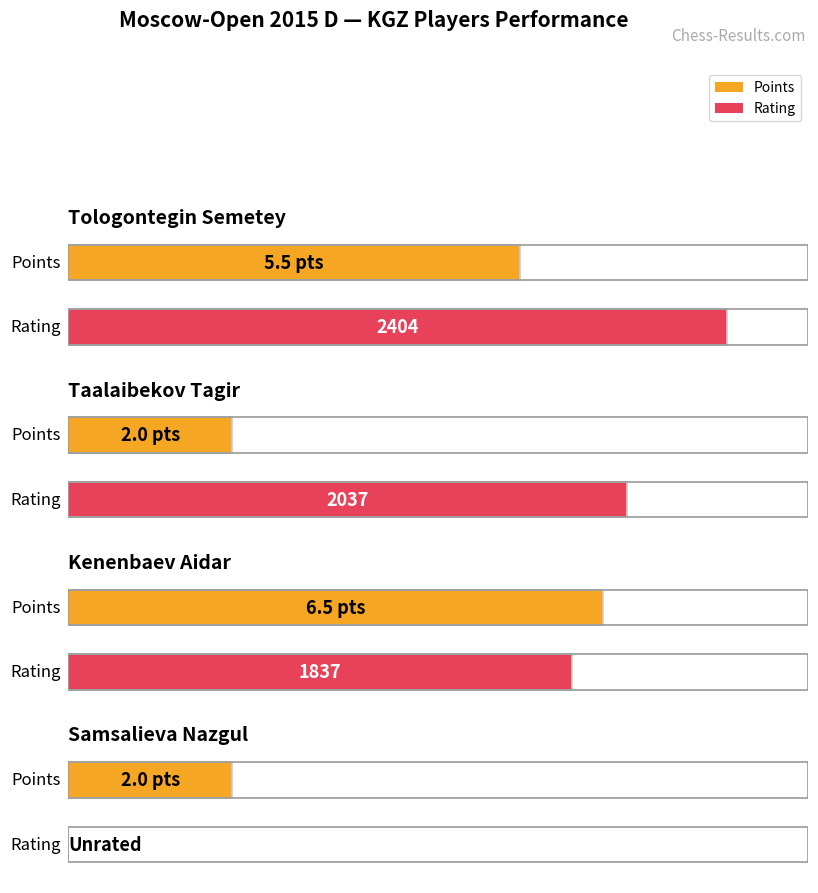

List the series in order of their overall mean, lowest first.

Points, Rating